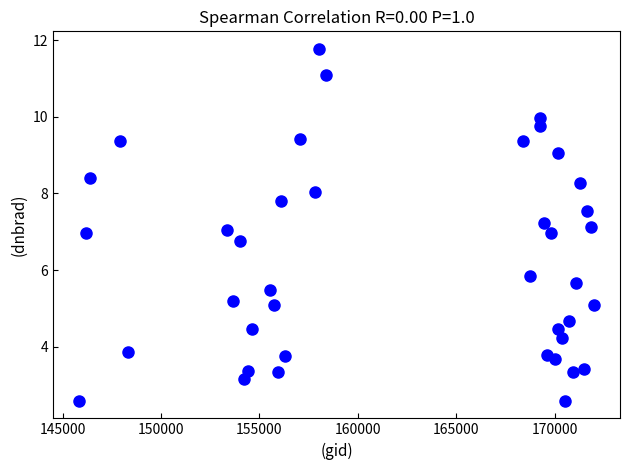

What is the range of Y values (max minus min)?

9.2